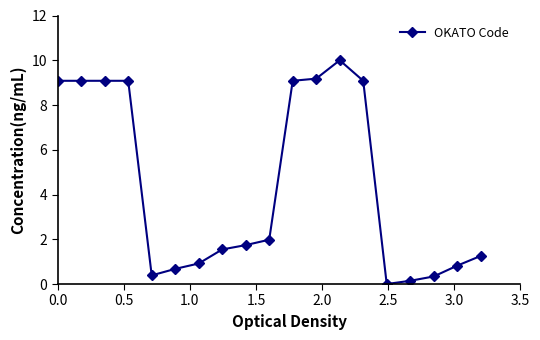

What is the average value?

4.4